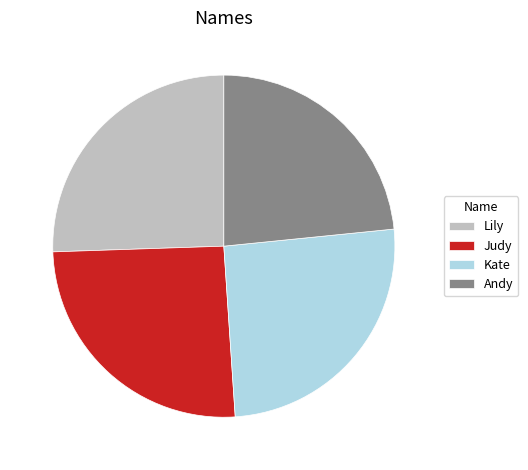

The Judy slice represents 12% of the pie. True or false?

False